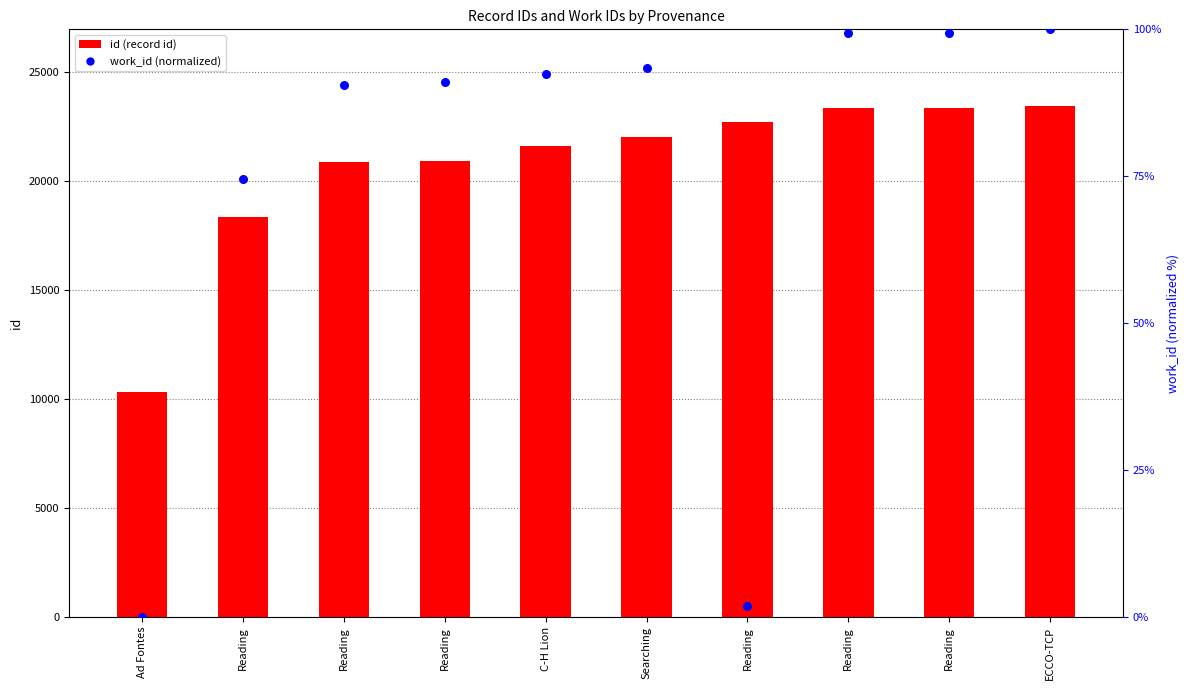

Which series reaches the minimum Y coordinate?

work_id (normalized)